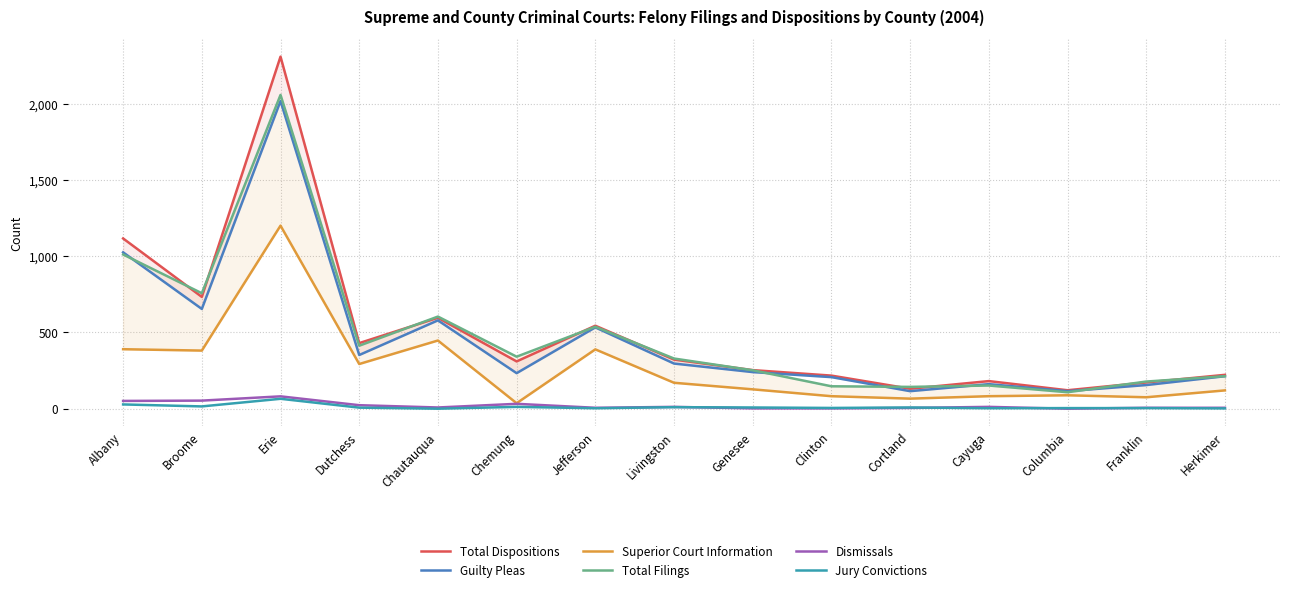

What value does the Guilty Pleas series have at Columbia?

115